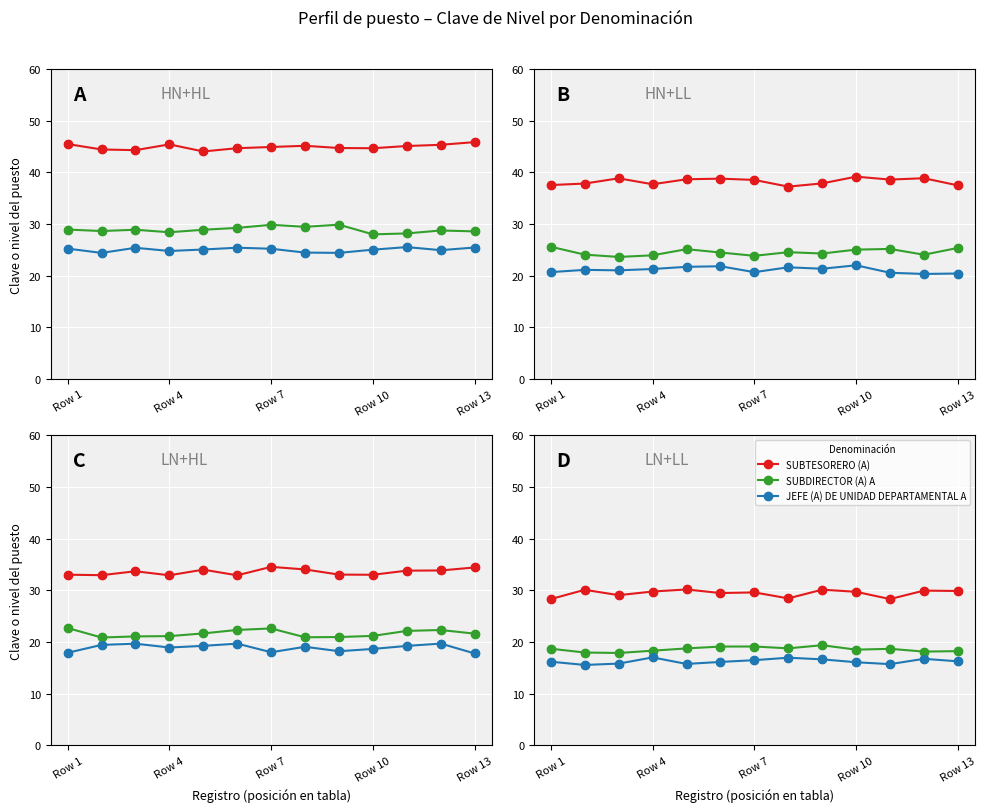

Which series has the largest Y range (max minus min)?

SUBTESORERO (A)